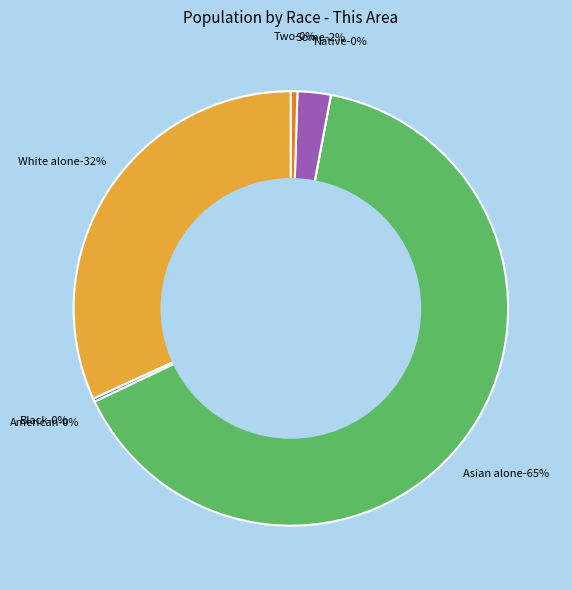

Count the number of slices in the pie.

7